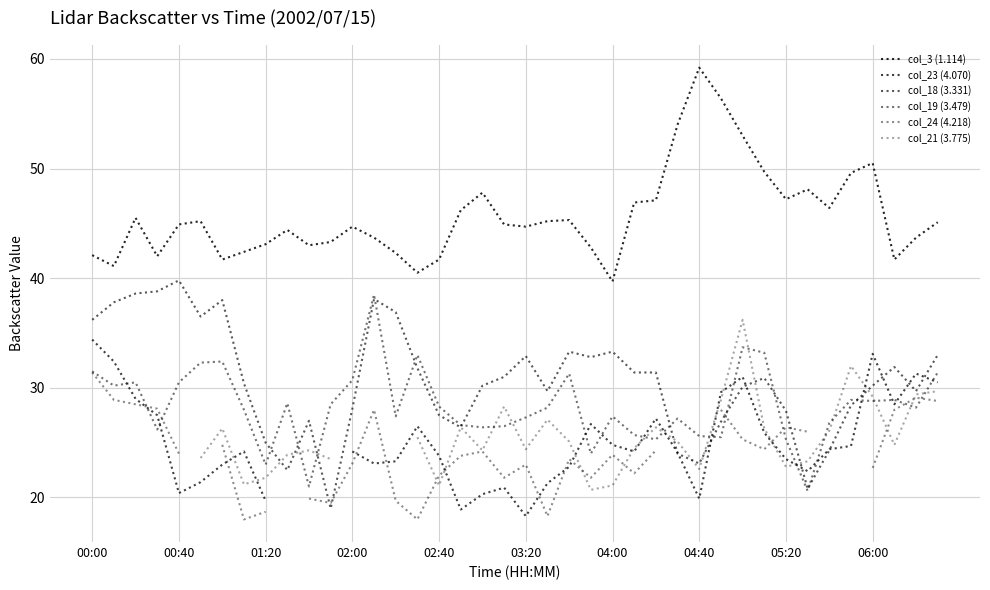

What is the difference between the col_24 (4.218) values at 26 and 25?

2.1